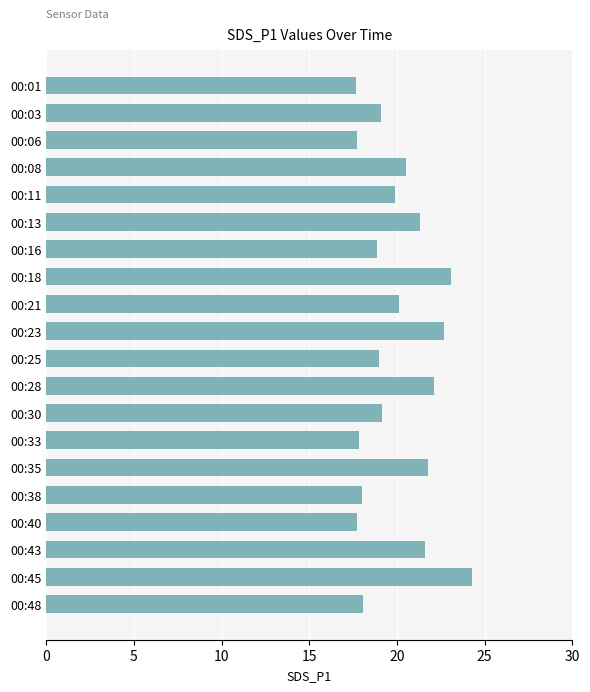

True or false: the data shows 32.5 at 00:28.

False